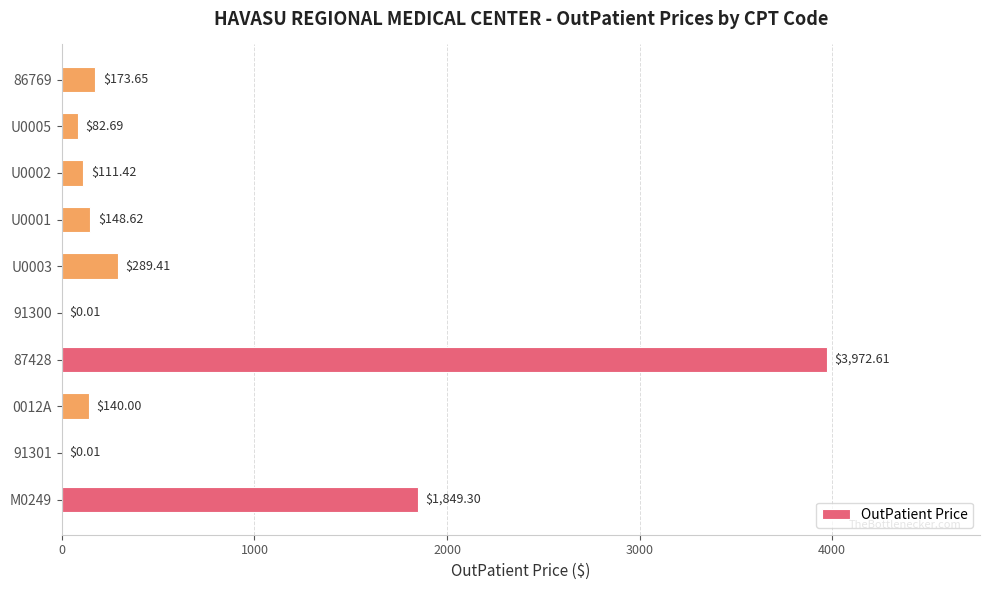

What is the sum of the values at 0012A and U0002?

251.4